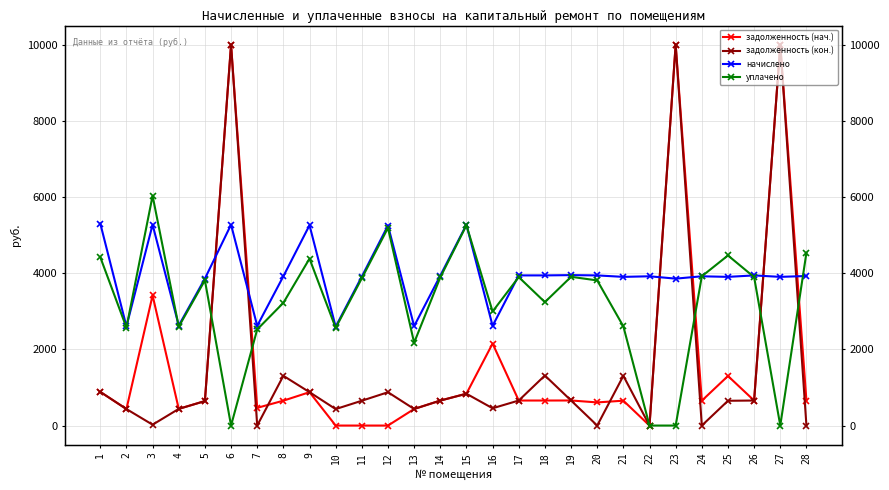

Between 15 and 20, which series saw the biggest shift?

уплачено